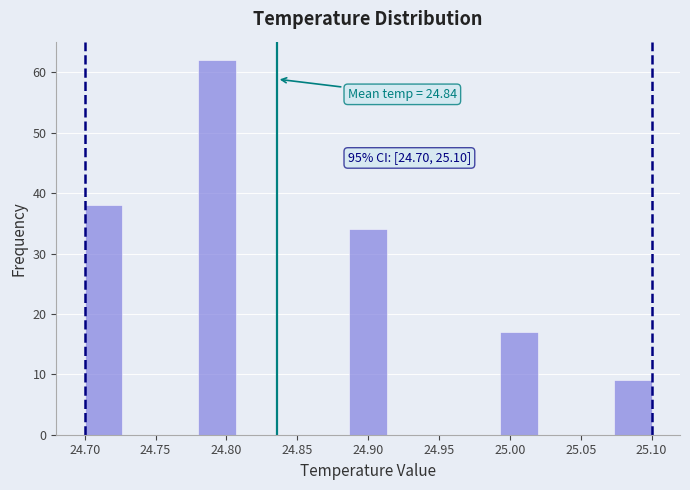

Which range on the x-axis has the tallest bar?

24.780 to 24.805